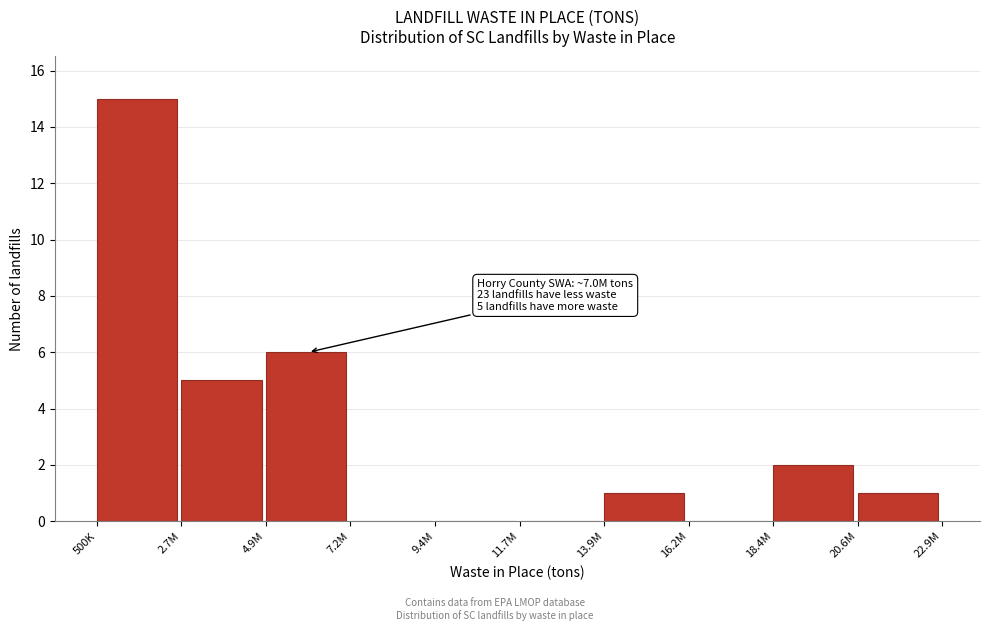

Reading left to right, what are all the values shown in this chart?

500K=15	2.7M=5	4.9M=6	7.2M=0	9.4M=0	11.7M=0	13.9M=1	16.2M=0	18.4M=2	20.6M=1